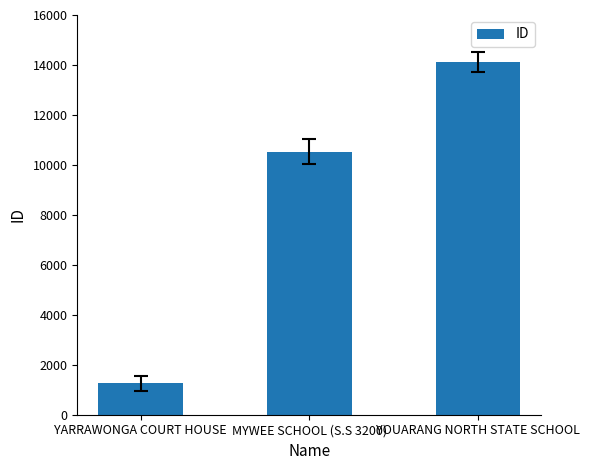

Count the values in the range 1259 to 14137.

3